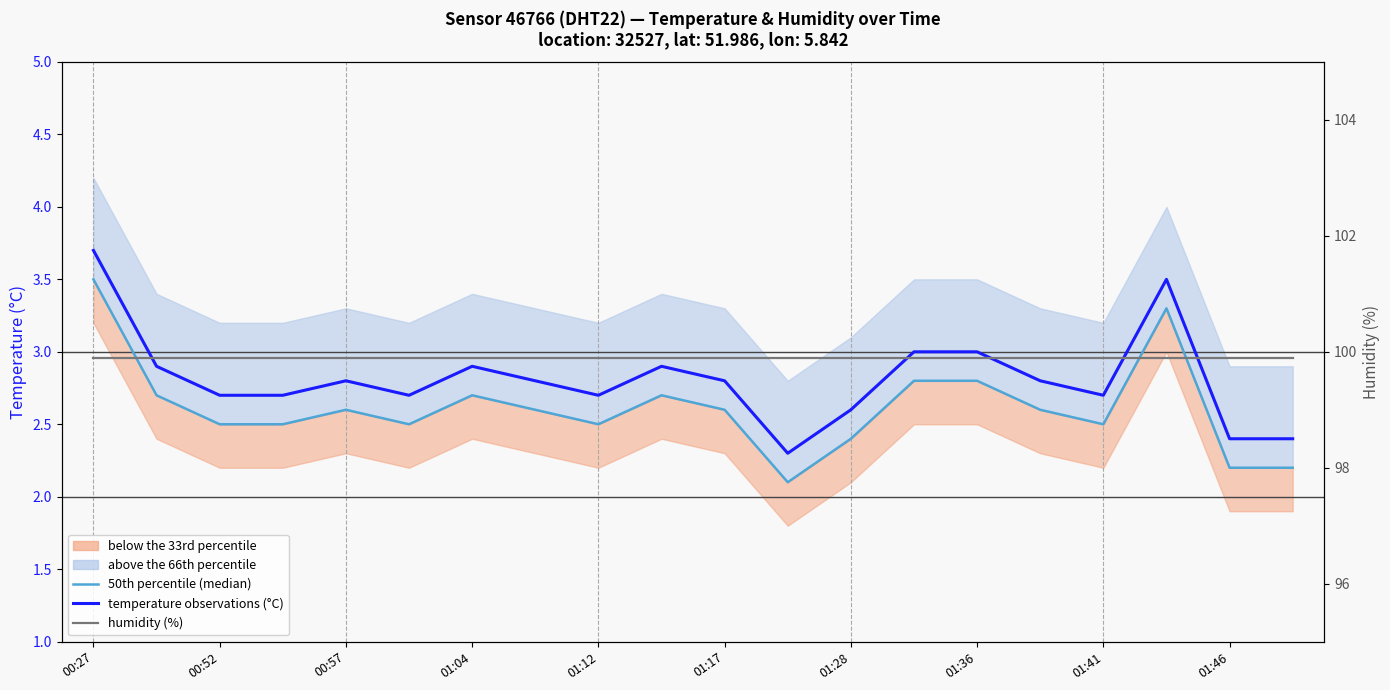

Which series has the largest total across all categories?

humidity (%)